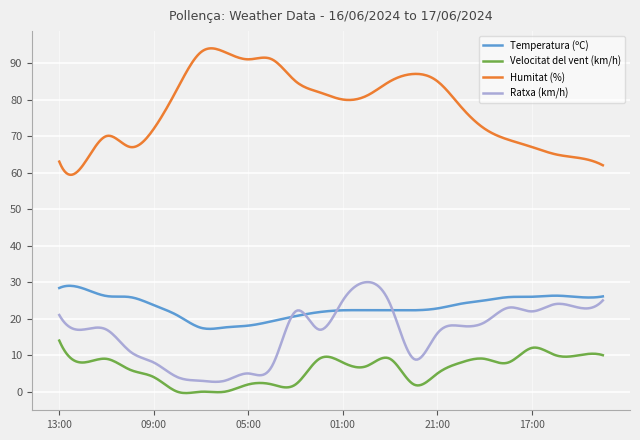

Which series has the largest total across all categories?

Humitat (%)